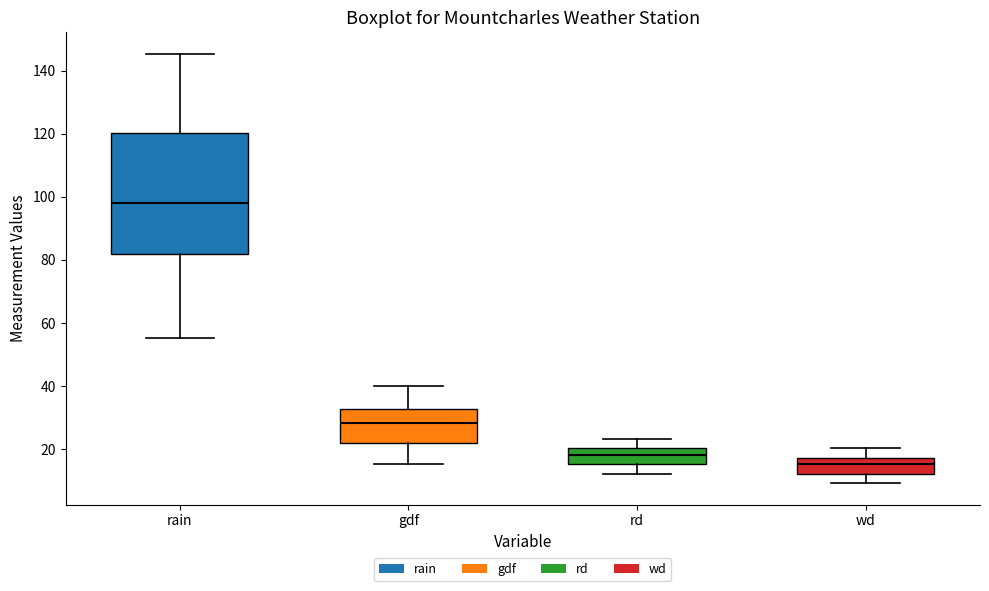

Which box has the lowest median line?

wd